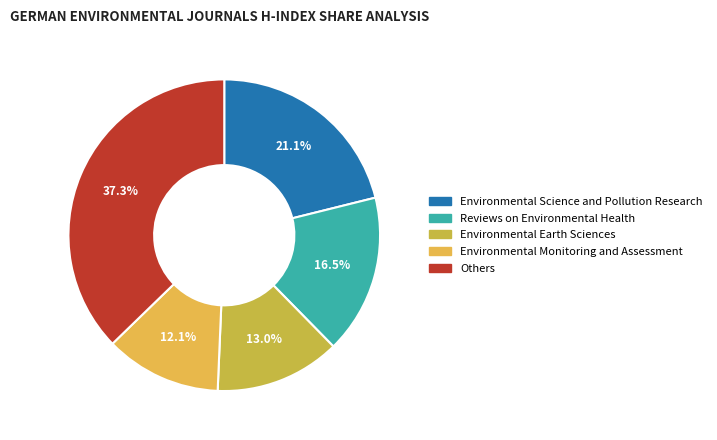

How many segments does this pie chart have?

5